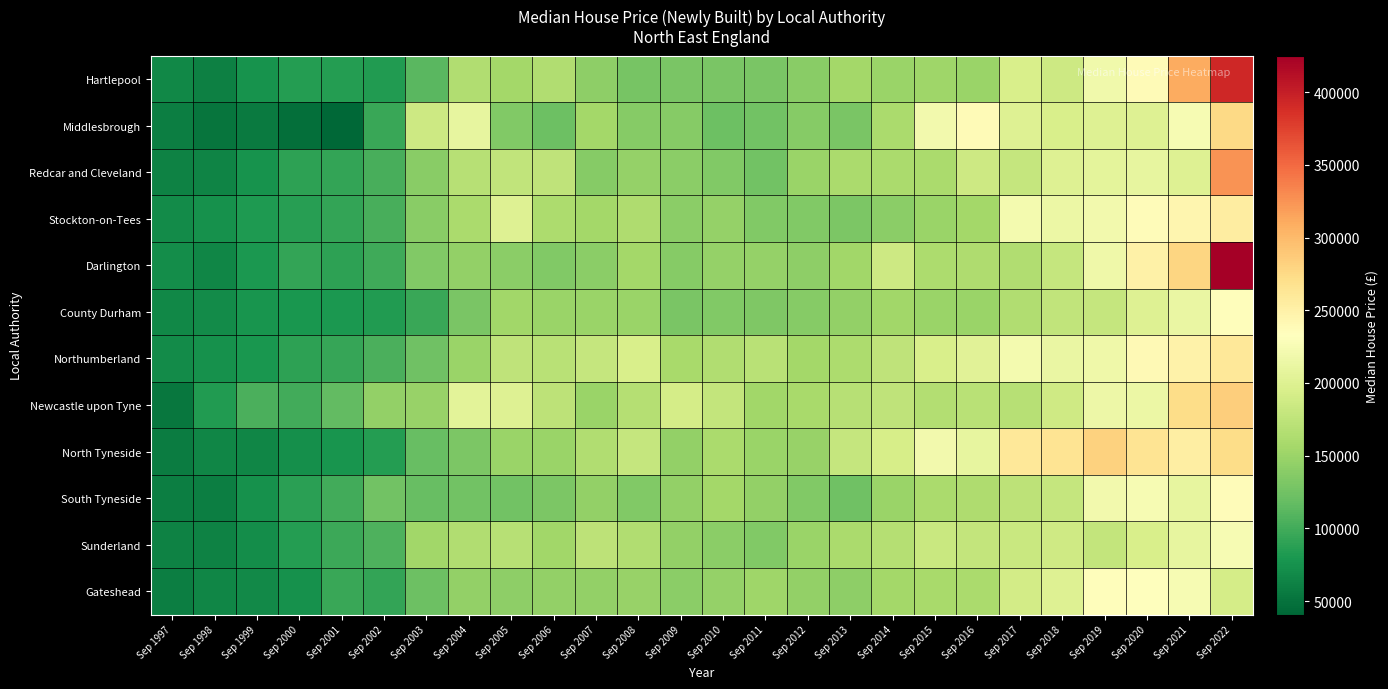

At how many categories does at least one series exceed 66456?

26